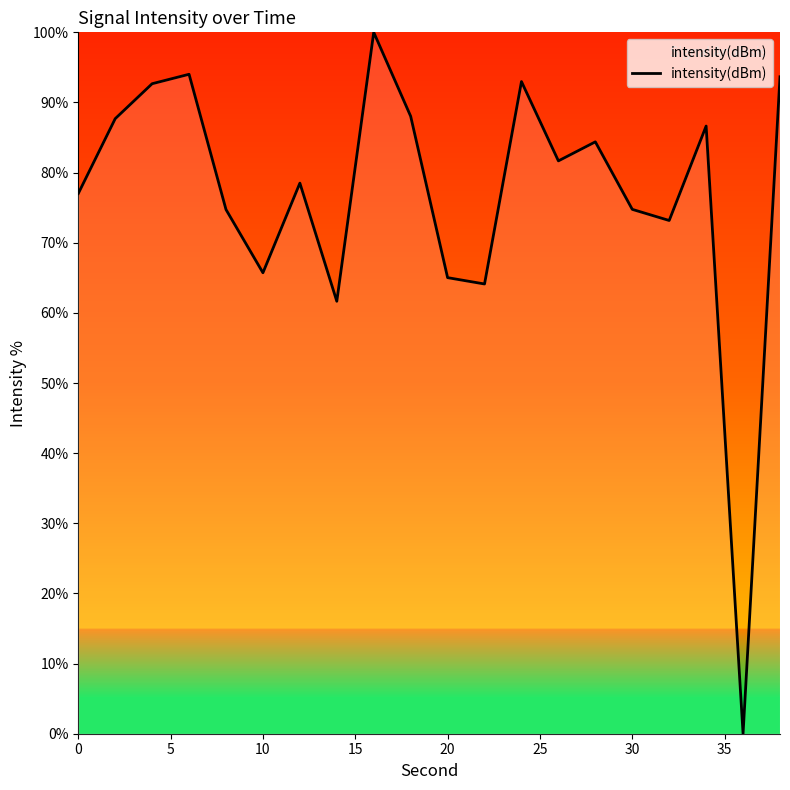

Count the number of values greater than 81.

10